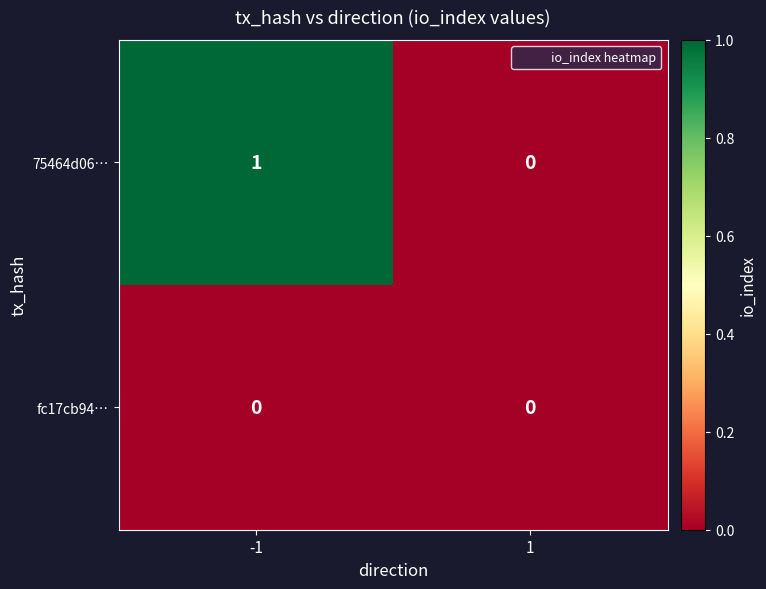

The value of 75464d06… at -1 is 2. True or false?

False